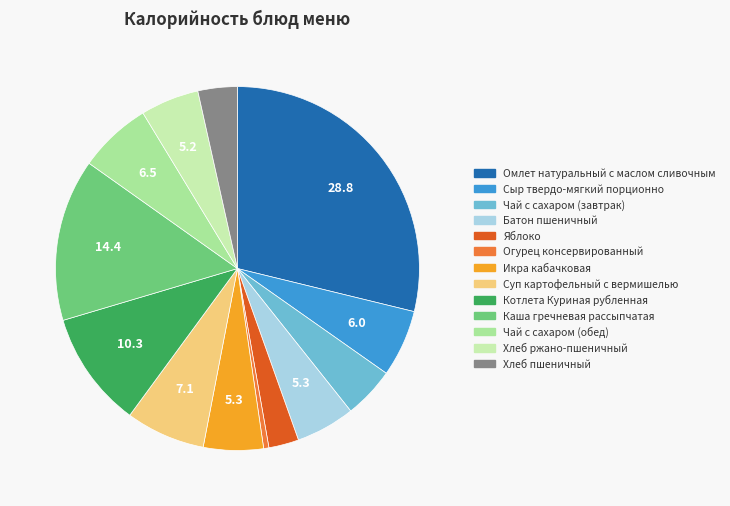

Do Яблоко and Чай с сахаром (завтрак) together represent more than half of the pie?

No